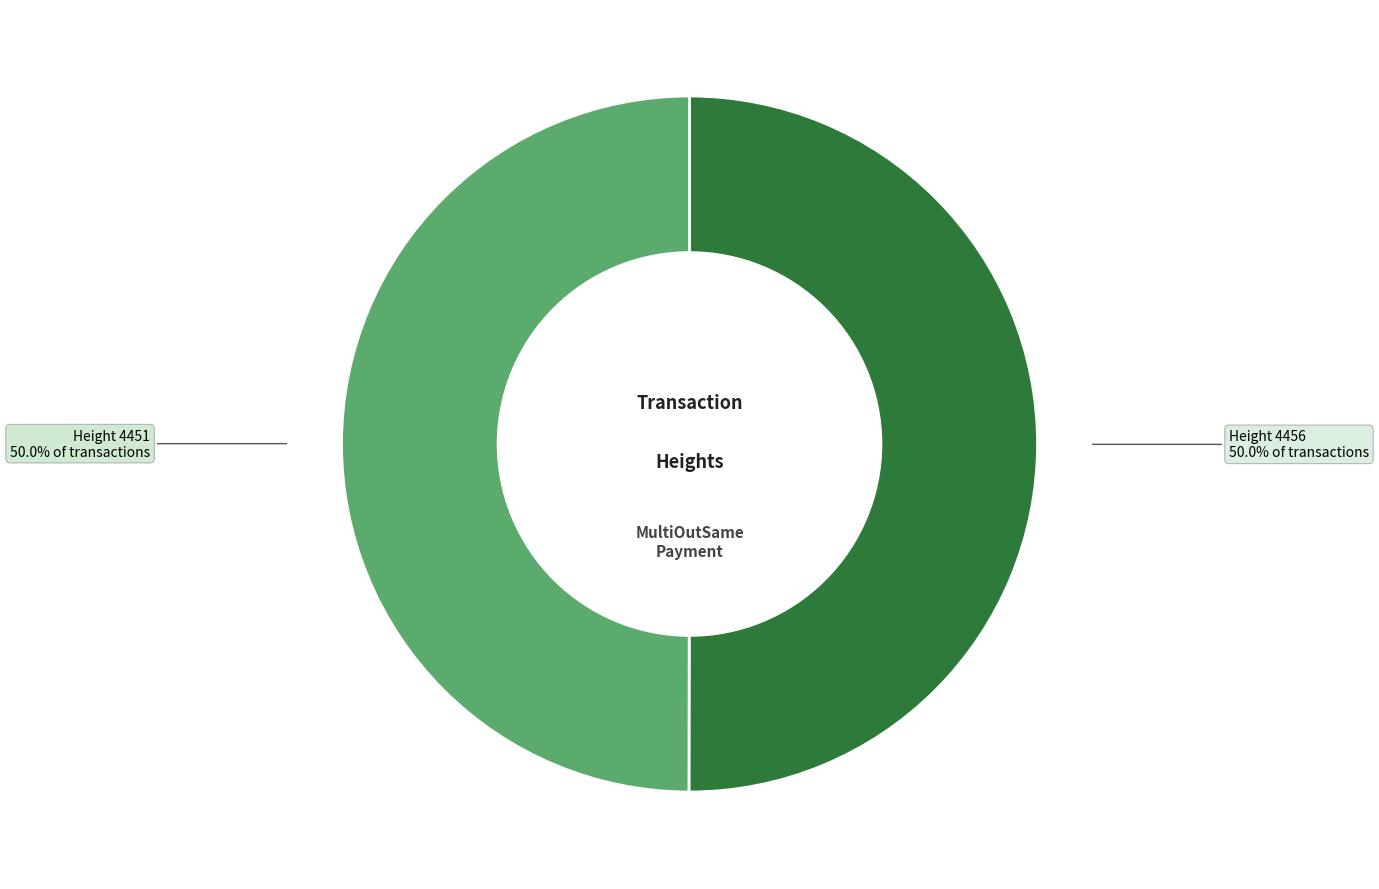

Is it true that Height 4451 is 60% of the pie?

False